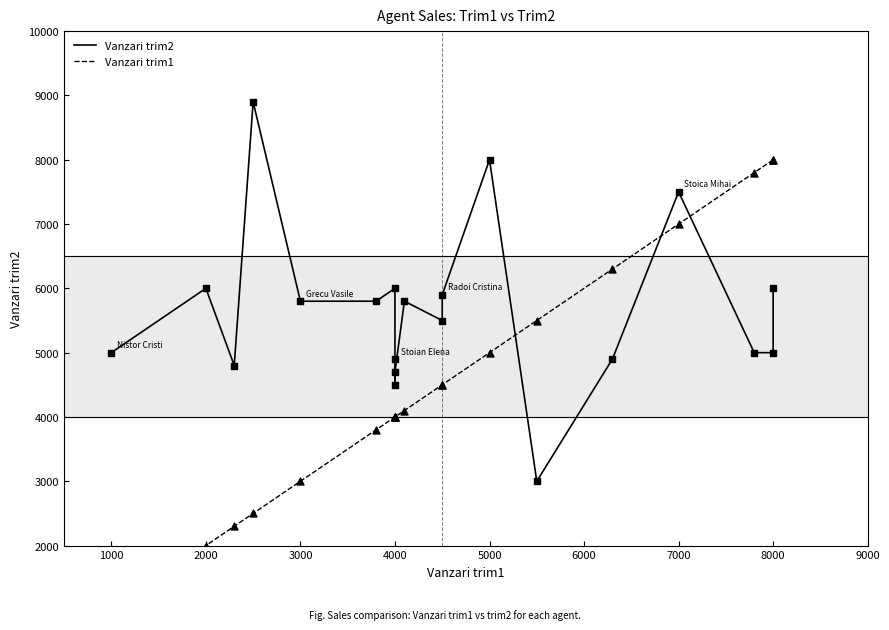

Which series reaches the minimum Y coordinate?

Vanzari trim1